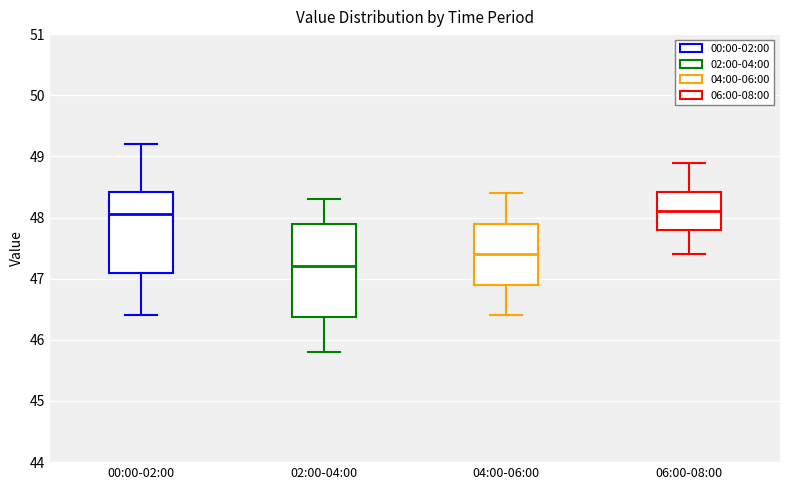

Where does the upper whisker of the box for 00:00-02:00 end on the y-axis? The values are not printed on the chart, so give them approximately, as read against the axis.

49.2